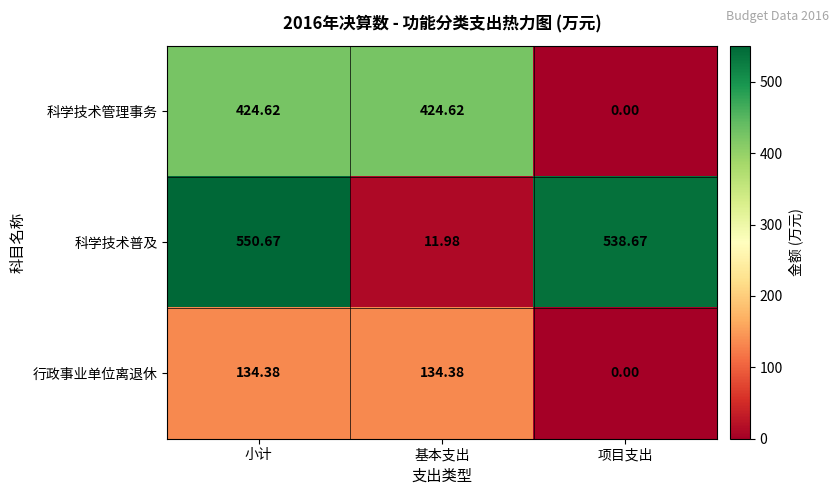

At how many categories does at least one series exceed 210?

3